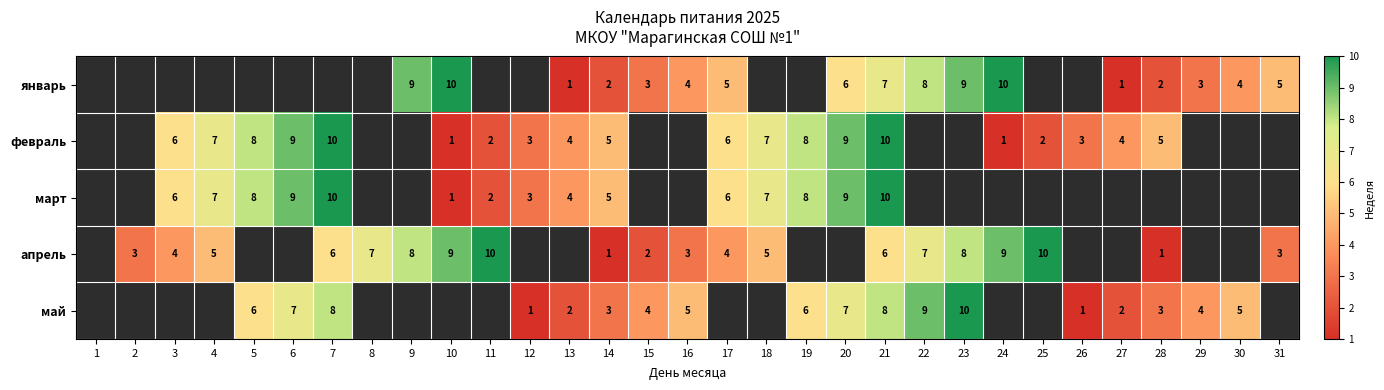

The value of февраль at 24 is 2. True or false?

False